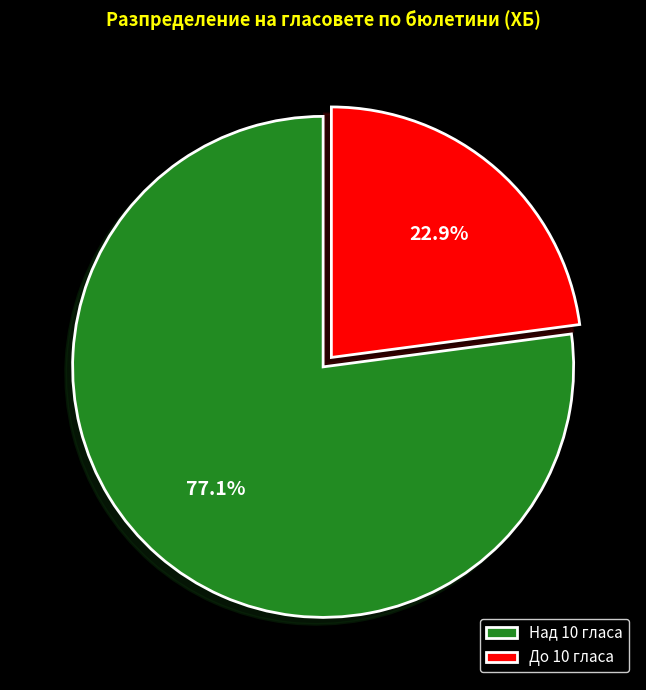

Which slice is the smallest?

До 10 гласа